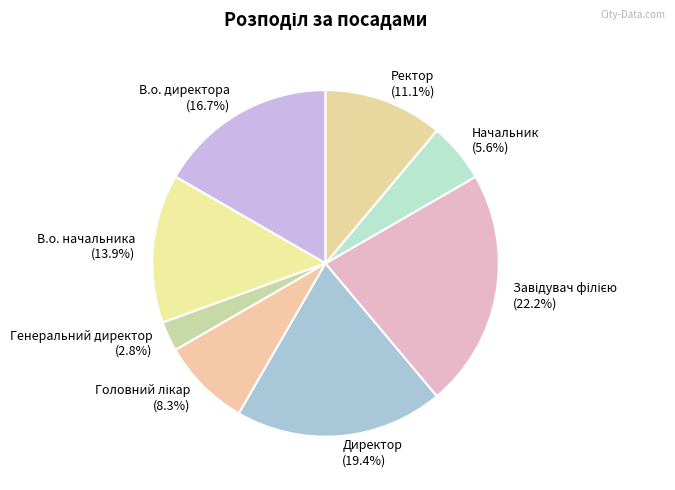

How much of the chart is everything except Директор?

80.6%